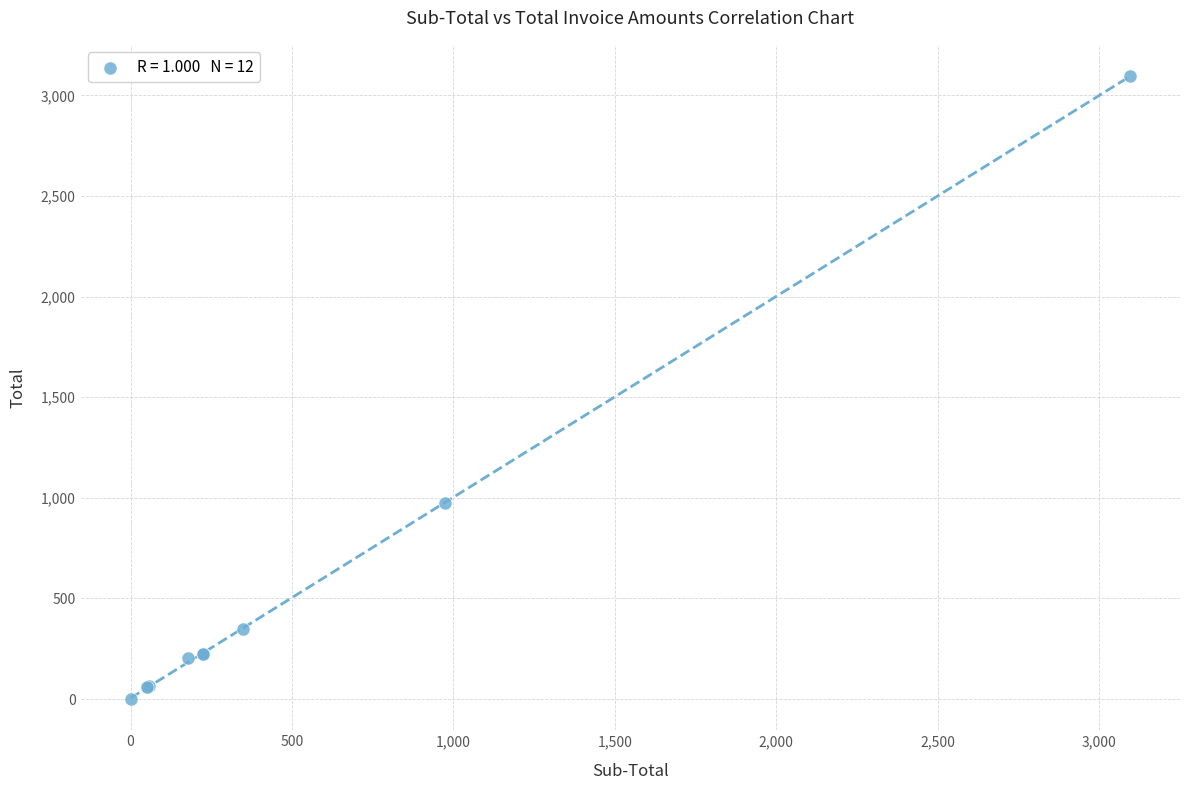

What Y value in the scatter plot is closest to 1548?

974.6